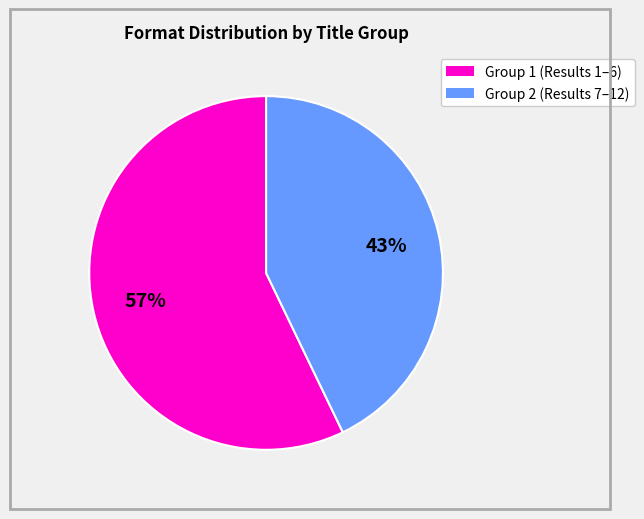

To the nearest percent, what is the average slice percentage?

50%